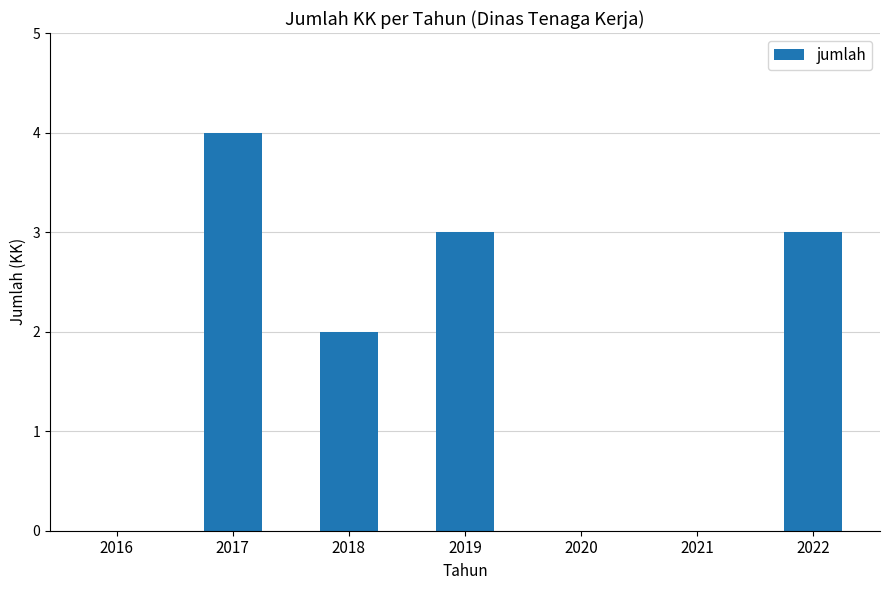

What is the sum of the values at 2016 and 2017?

4